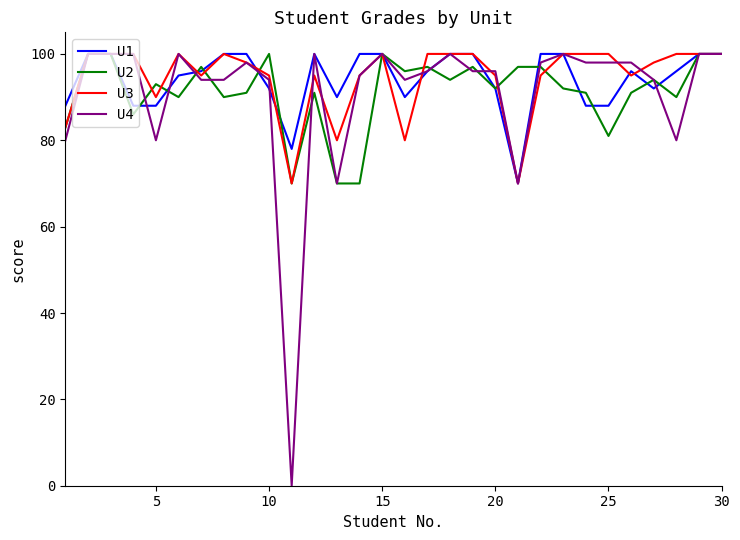

Which series has the widest spread of values?

U4